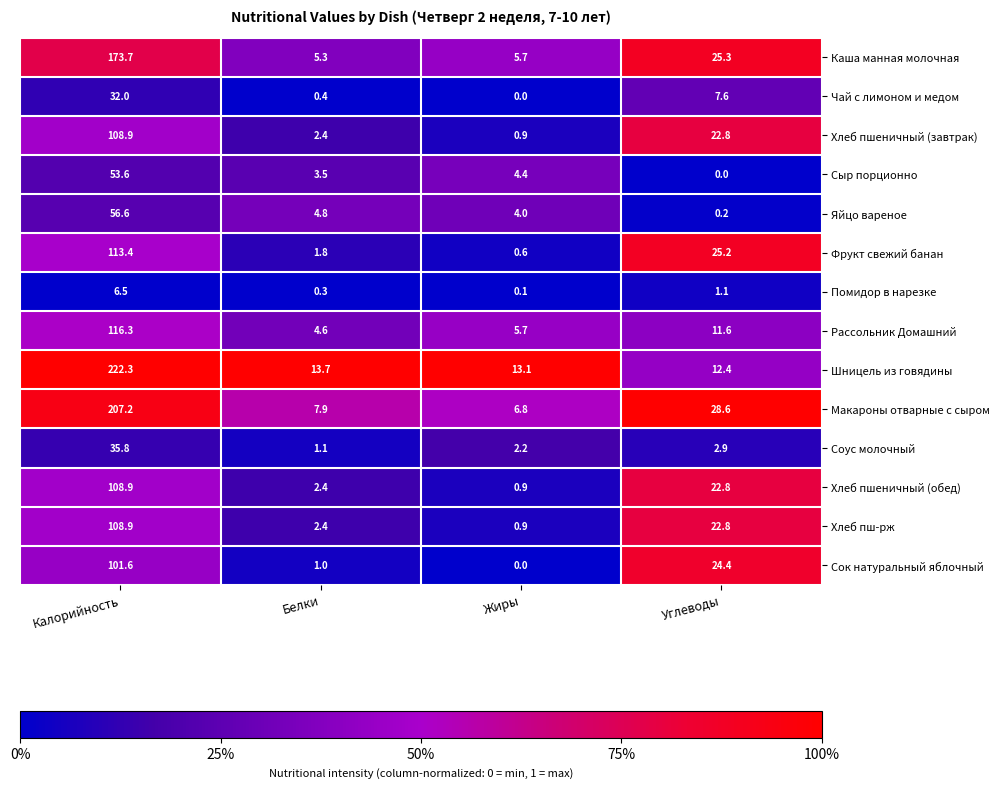

What is the difference between the second highest and second lowest values in the Яйцо вареное series?

0.8